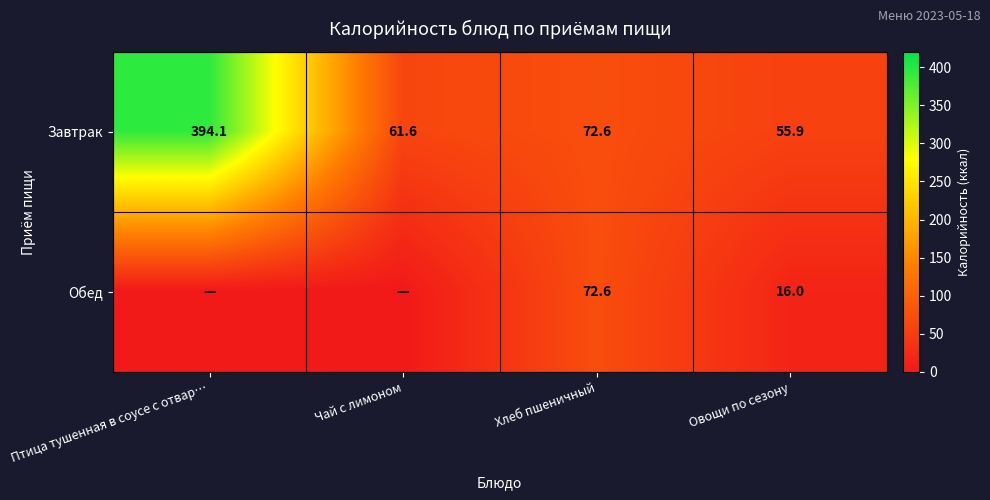

Rank the series at Овощи по сезону from highest to lowest value.

Завтрак, Обед